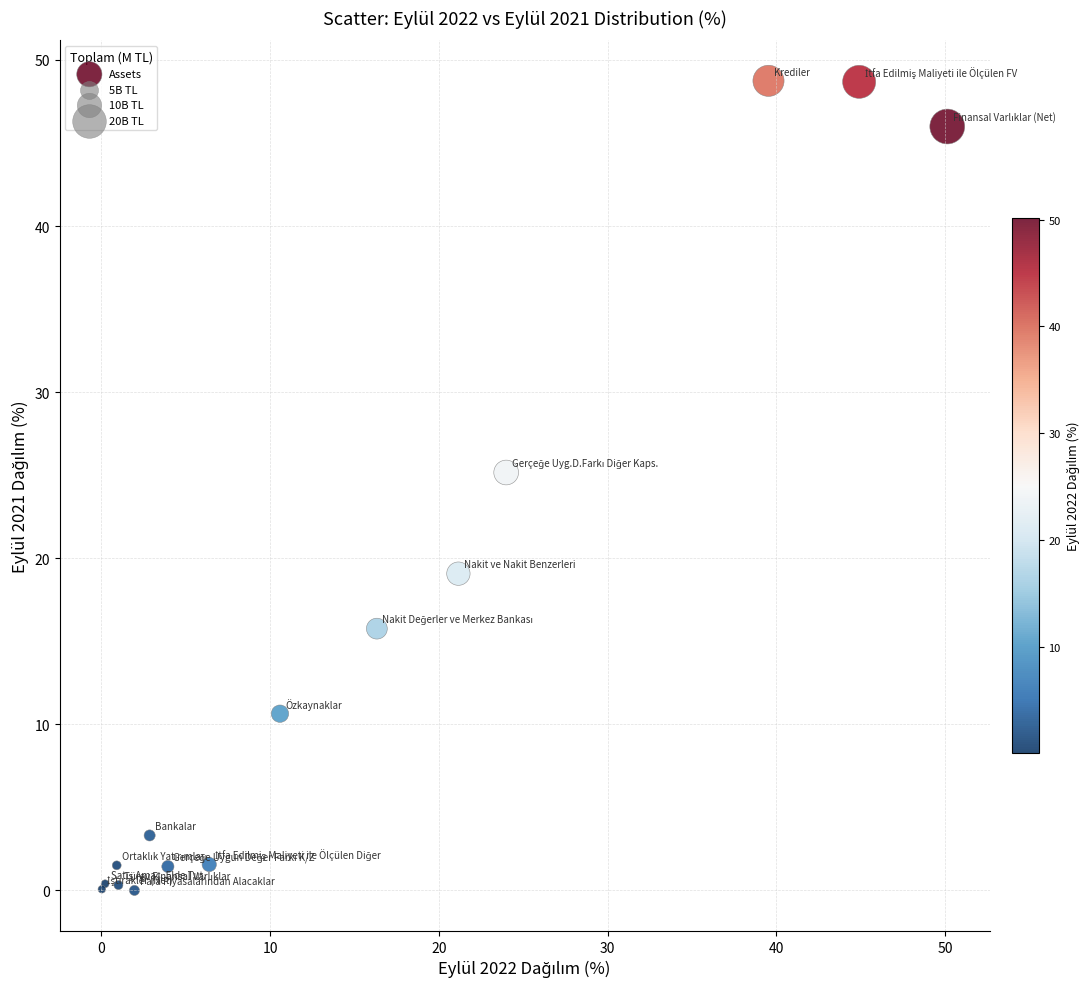

What Y value in the scatter plot is closest to 24?

25.2